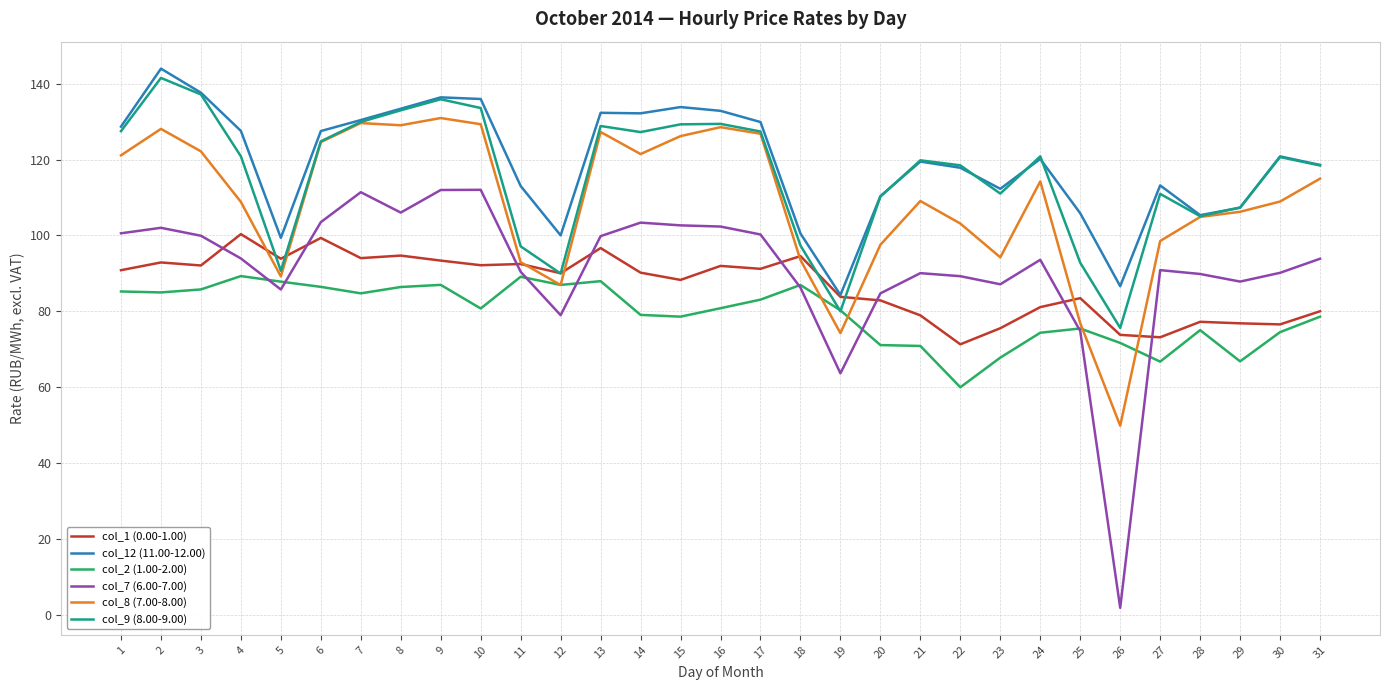

How many lines are shown in the chart?

6